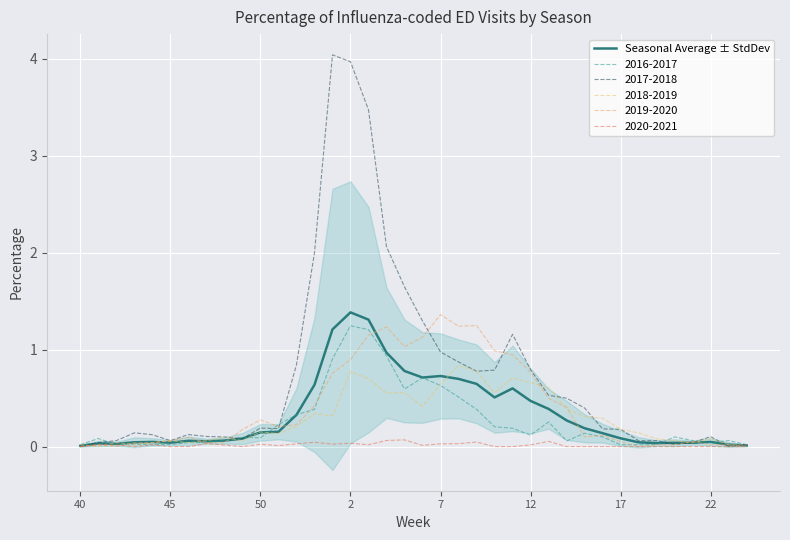

The value at 18 is 1.3. True or false?

False